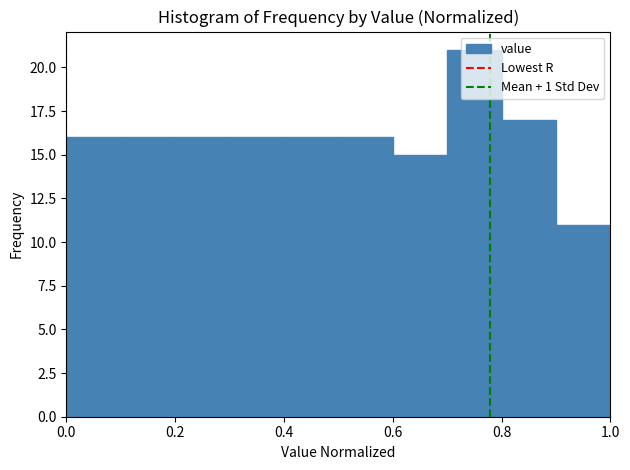

What is the height of the bar covering 0.0 to 0.1 on the x-axis? The values are not printed on the chart, so give them approximately, as read against the axis.

16